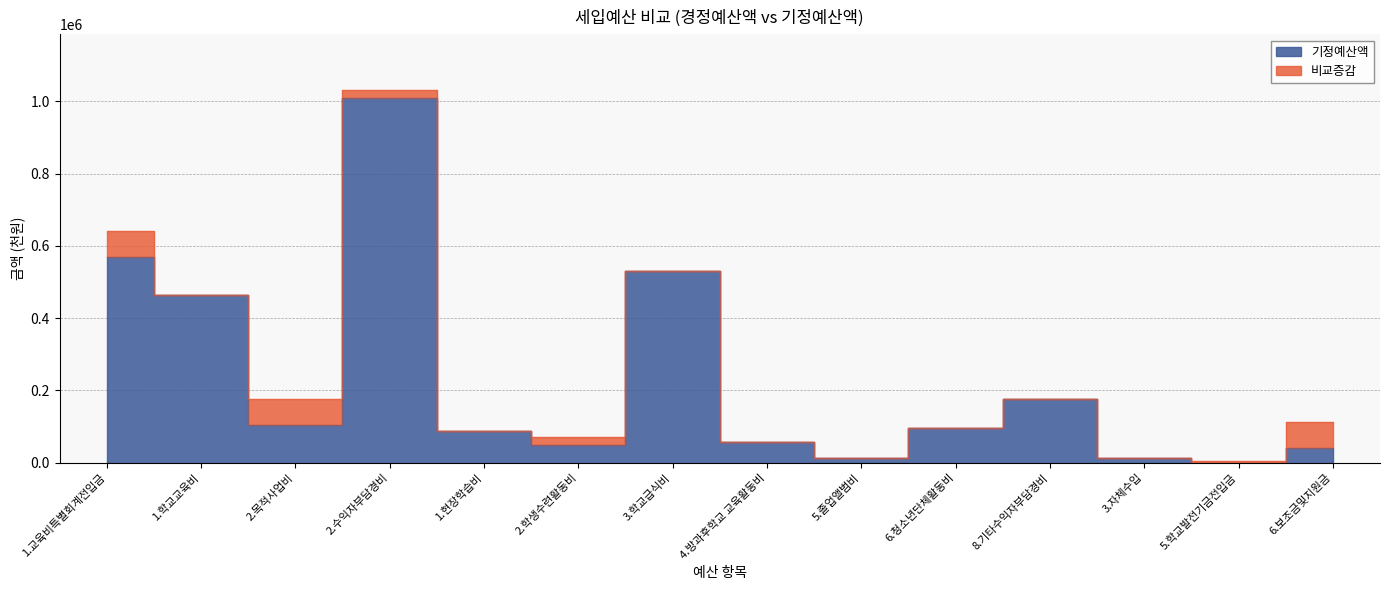

Where does the data first go above 95590?

1.교육비특별회계전입금